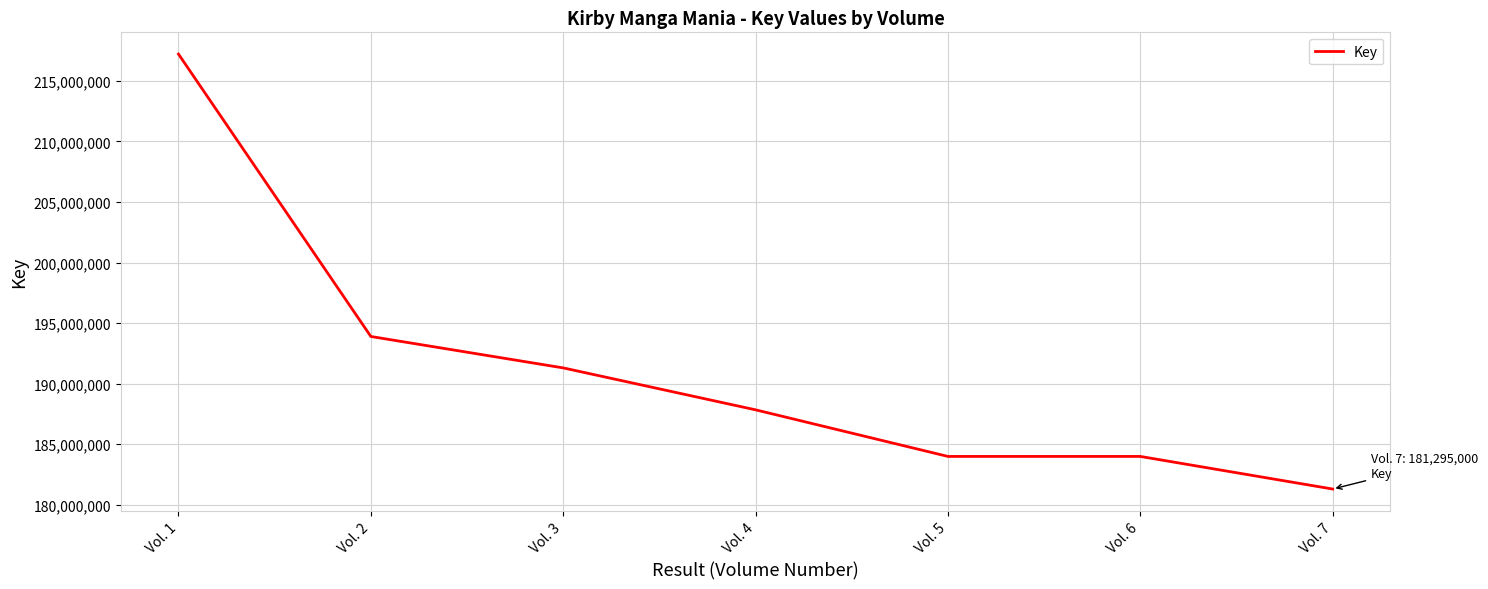

The chart shows a value of 191299136 at Vol. 3. True or false?

True